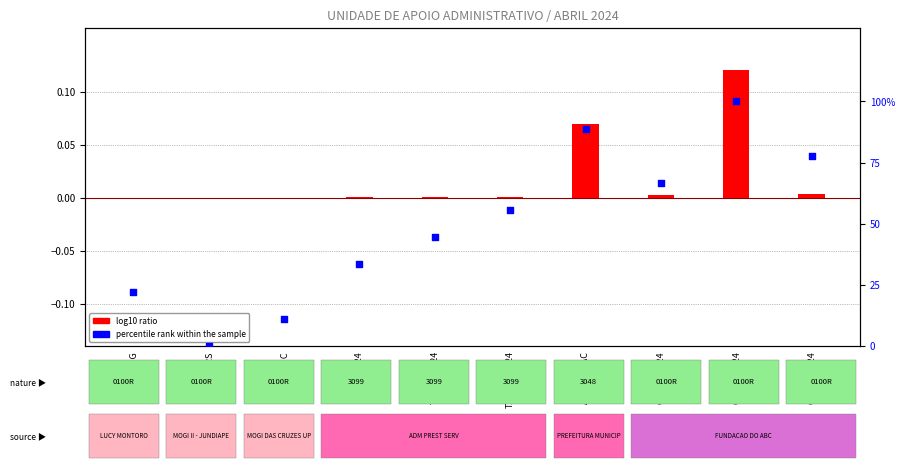

What are all the series names shown in the legend?

log10 ratio, percentile rank within the sample